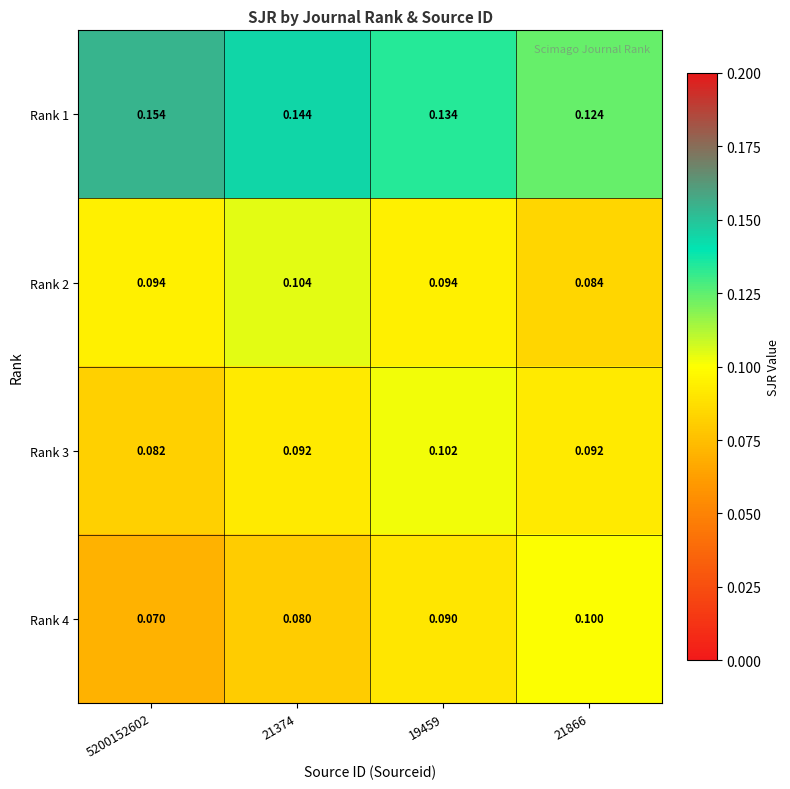

What is the smallest value displayed?

0.1